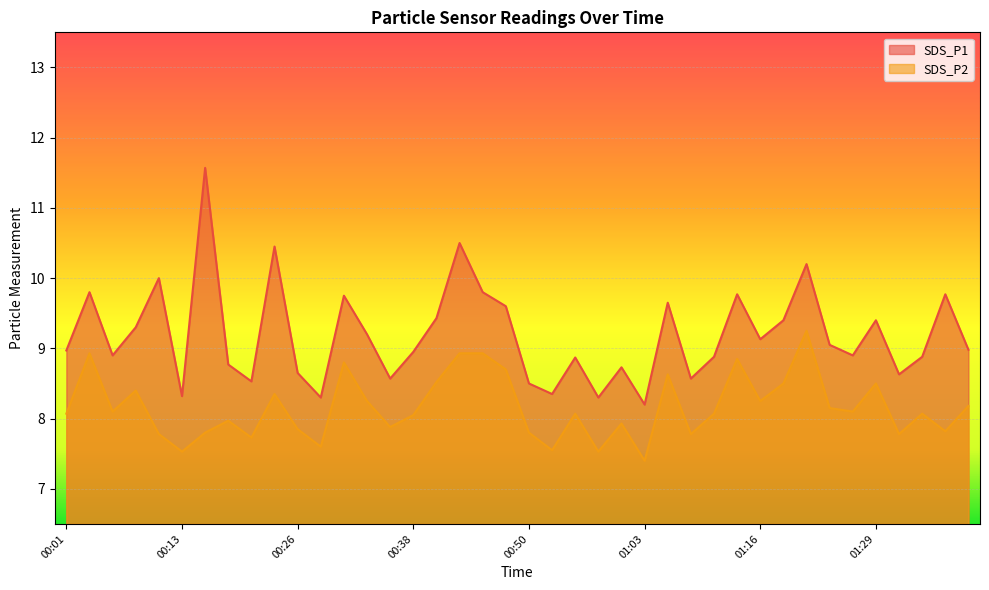

What is the minimum value for SDS_P2?

7.4